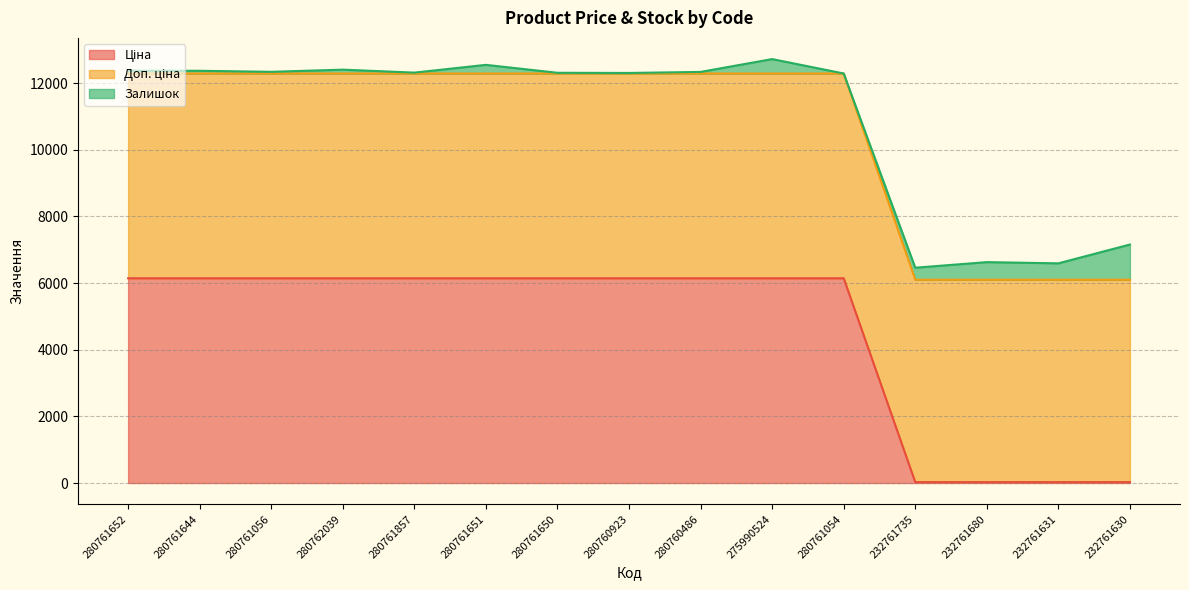

The value of Ціна at 280761651 is 6143.2. True or false?

True